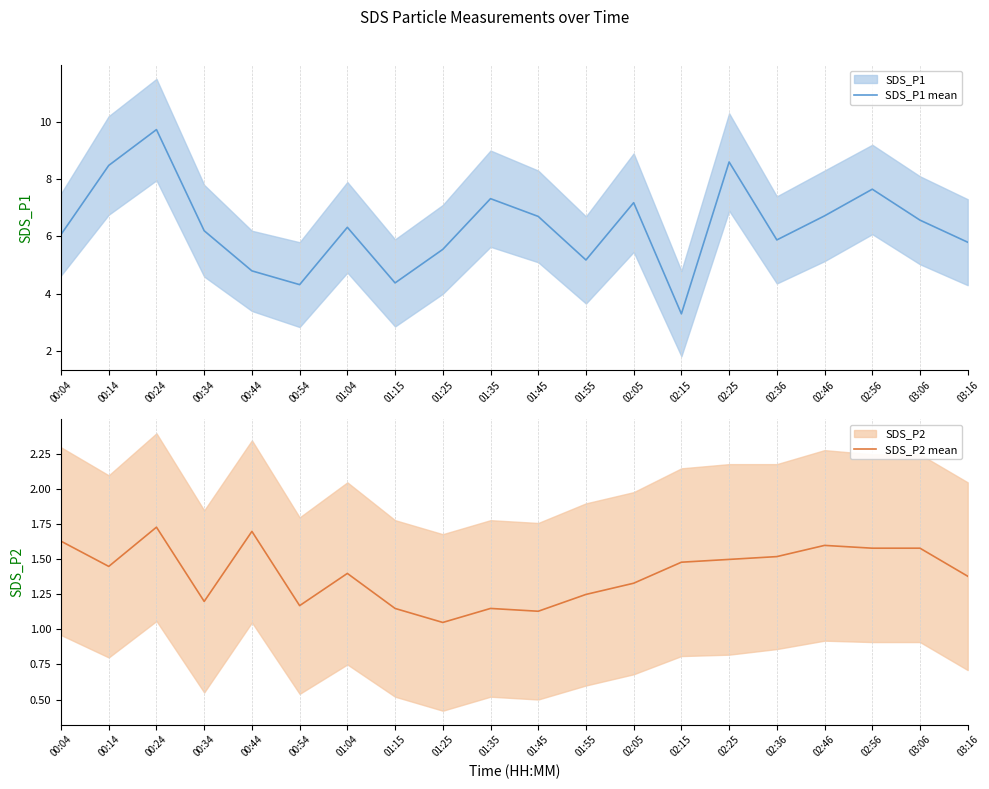

At how many categories does at least one series exceed 3?

20